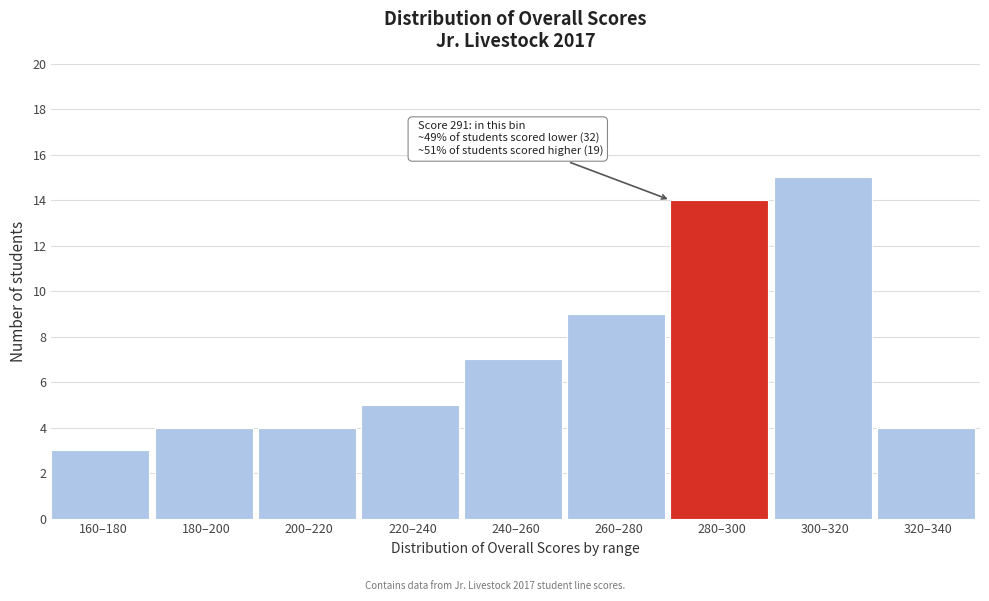

Reading right to left, list all the values displayed in this chart.

320–340=4	300–320=15	280–300=14	260–280=9	240–260=7	220–240=5	200–220=4	180–200=4	160–180=3